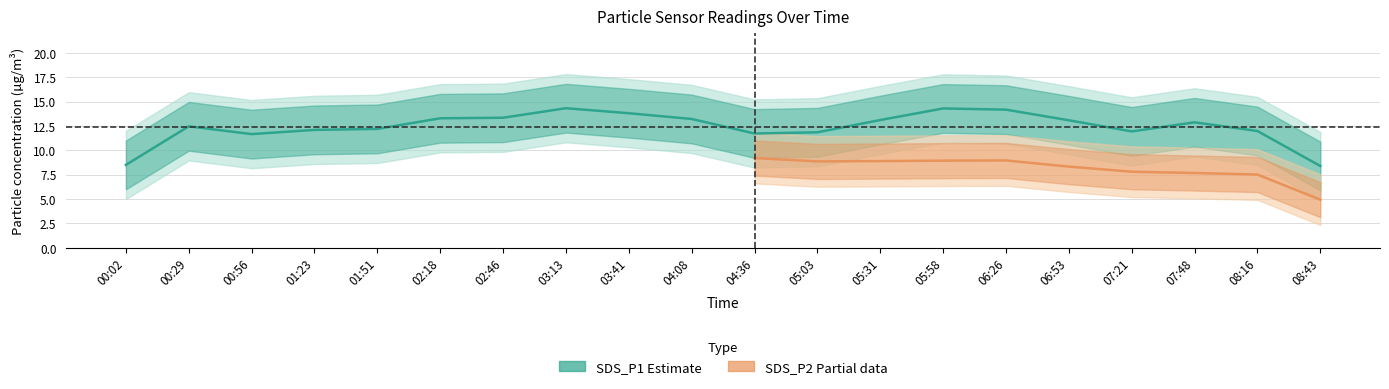

What is the label of the 16th point from the left?

06:53